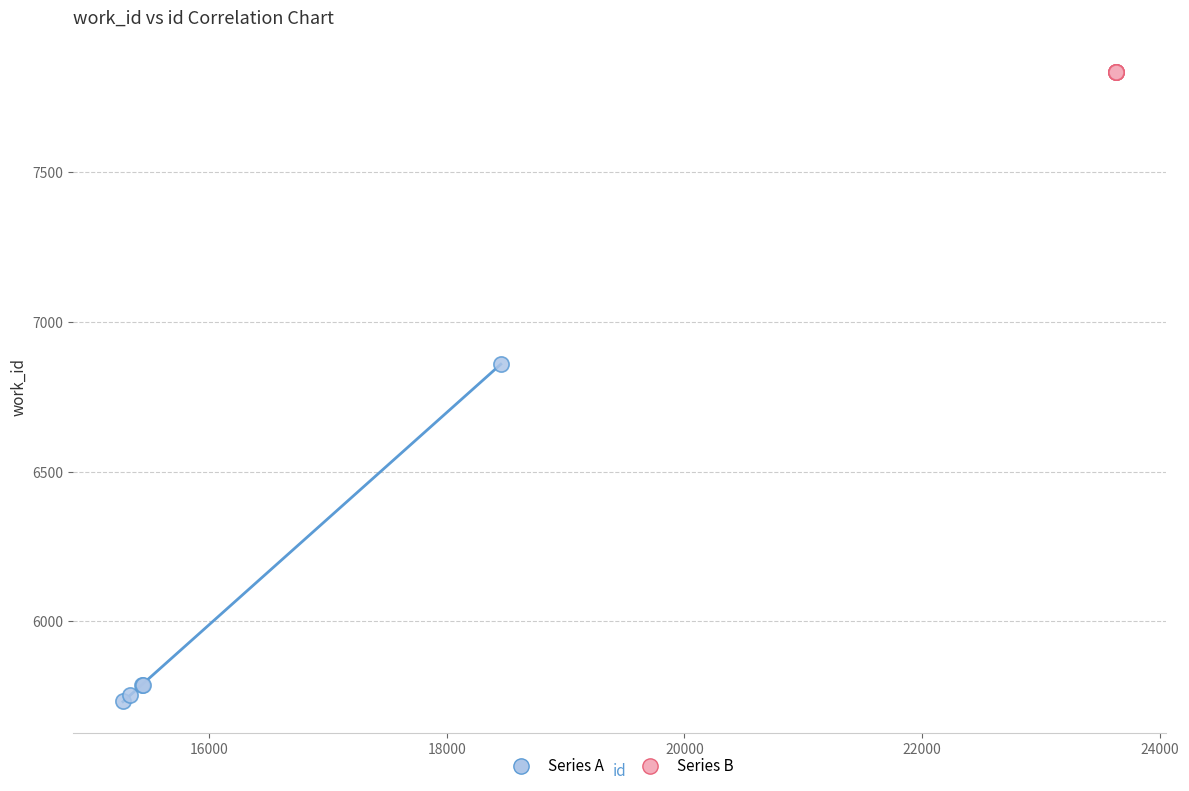

Which series contains the highest Y value?

Series B